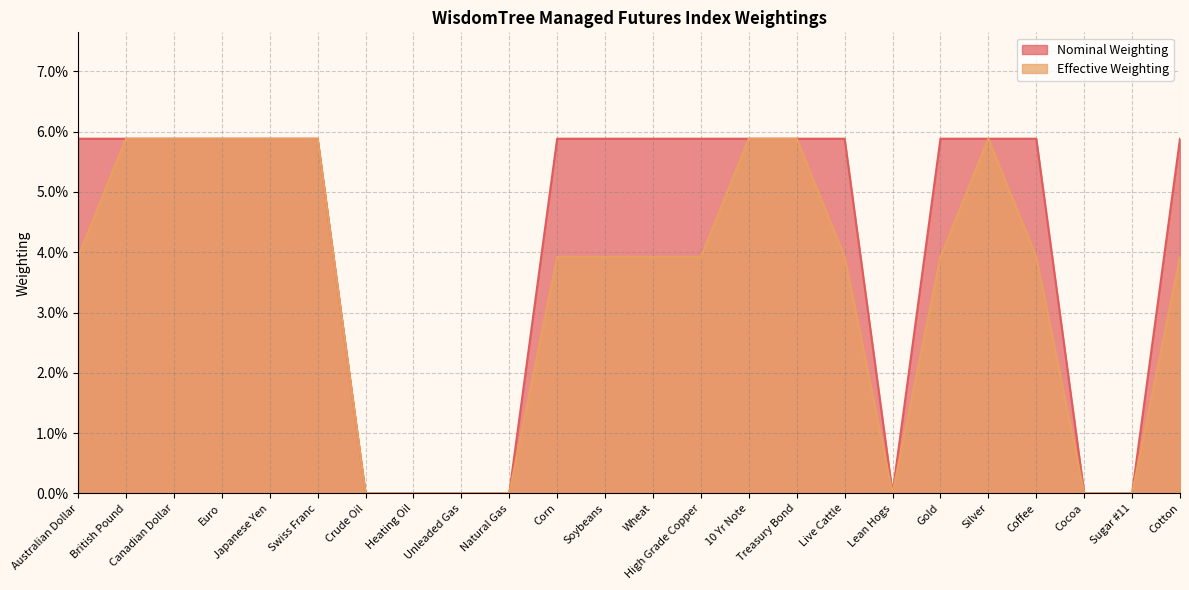

True or false: Effective Weighting and Nominal Weighting cross at least once.

False